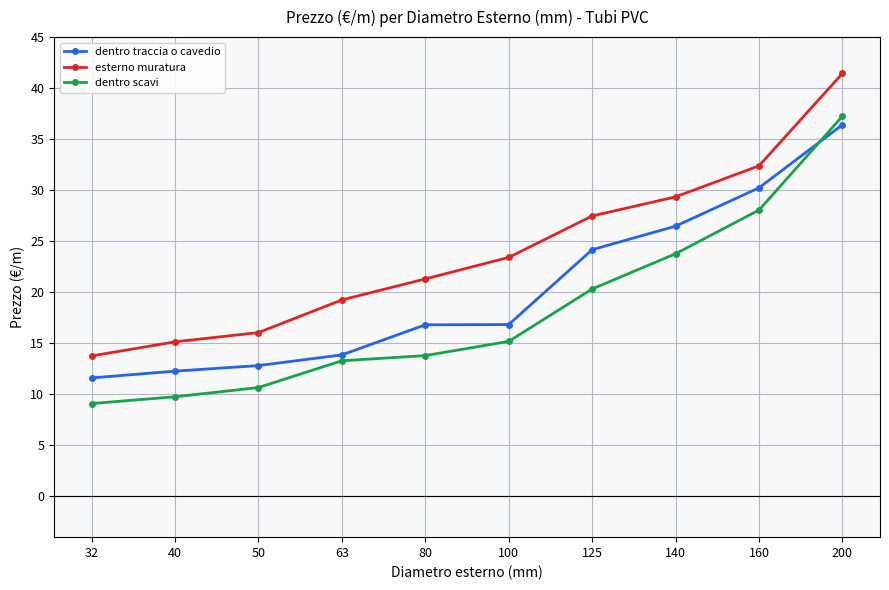

Count the number of categories in the chart.

10